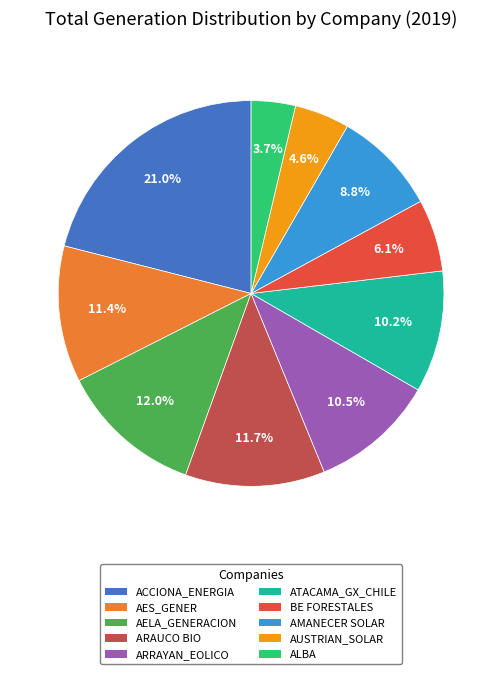

To the nearest percent, what portion does ALBA represent?

4%